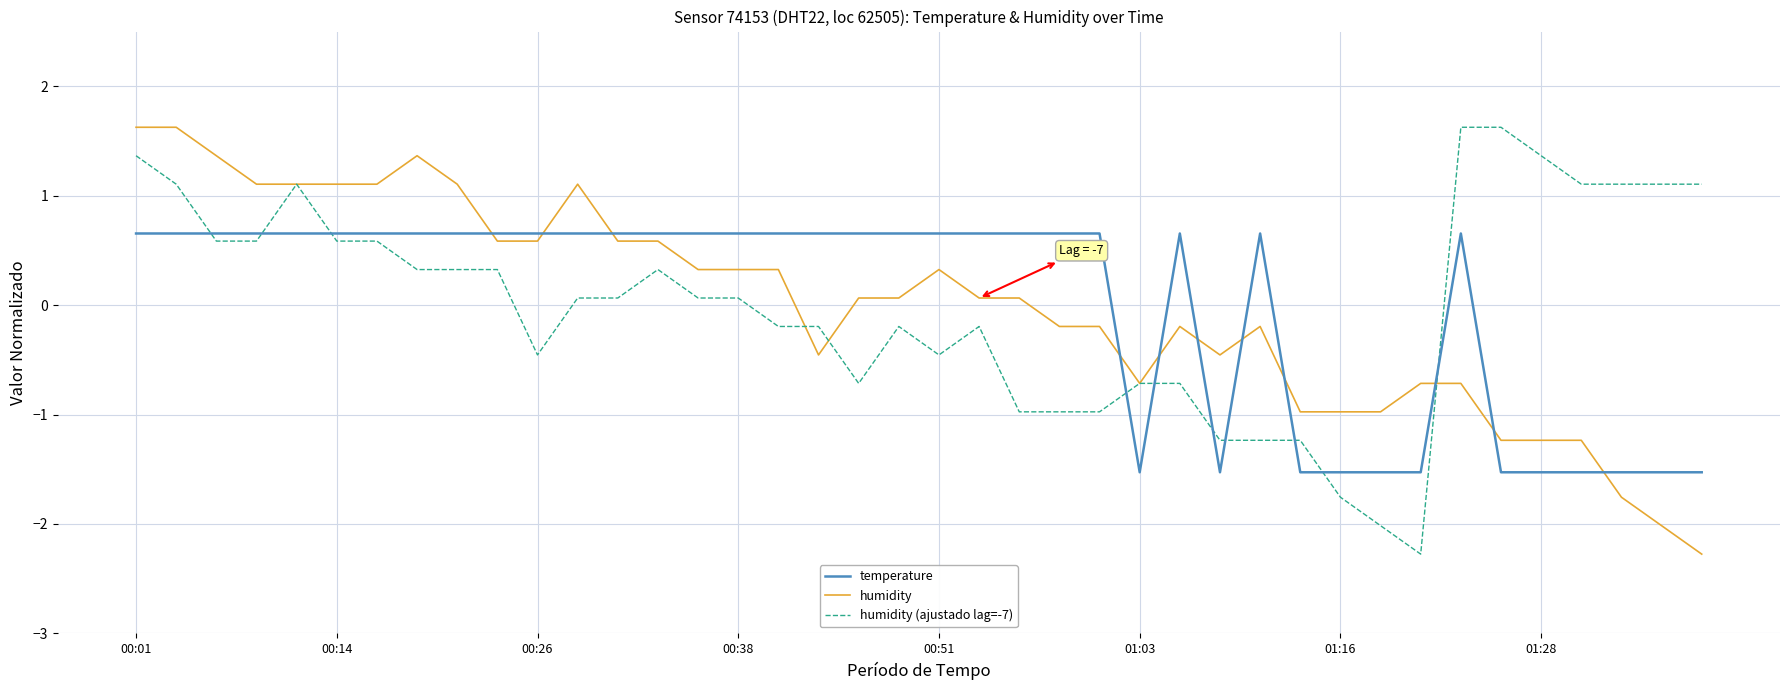

Count the number of data series in this chart.

3